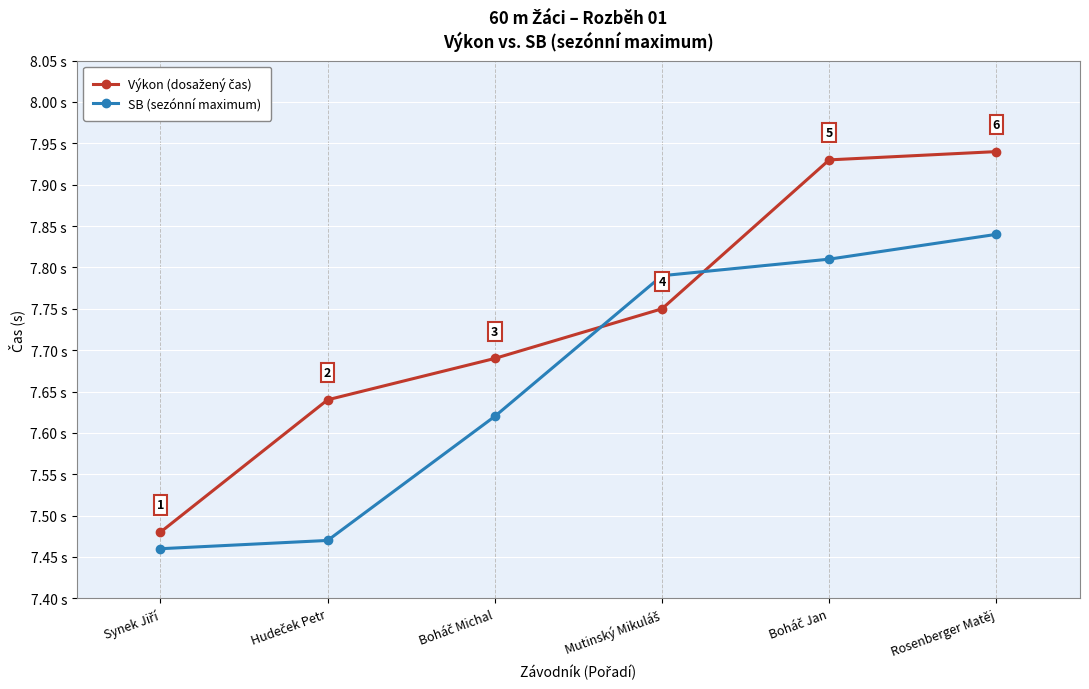

True or false: SB (sezónní maximum) has more than 1 interior local peaks.

False